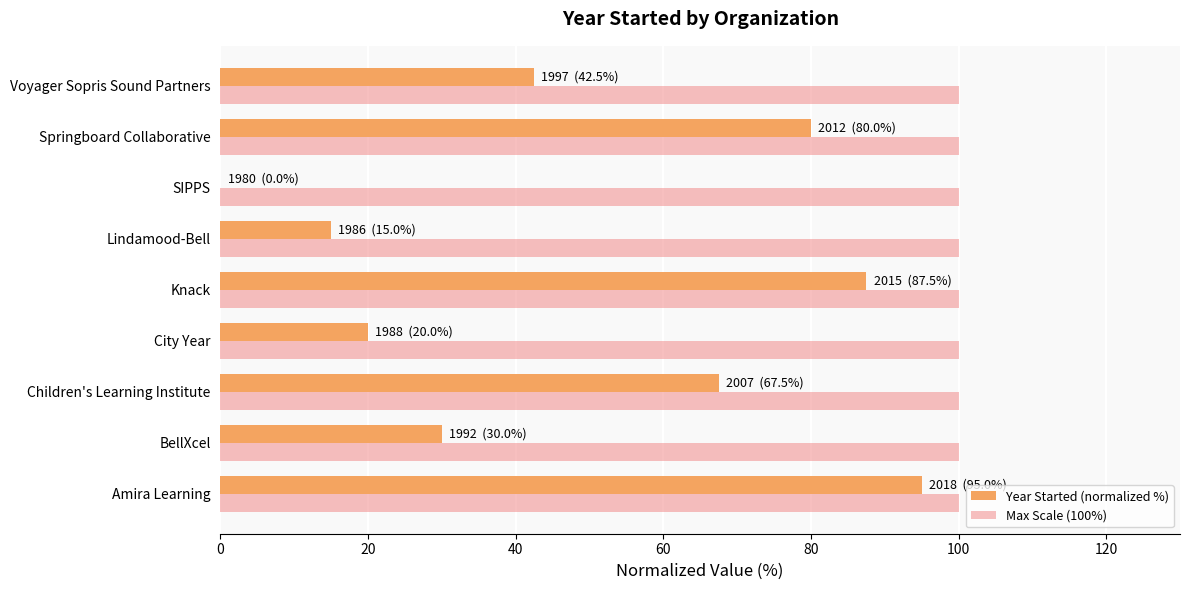

What is the sum of the Year Started (normalized %) values at Lindamood-Bell and BellXcel?

45.0